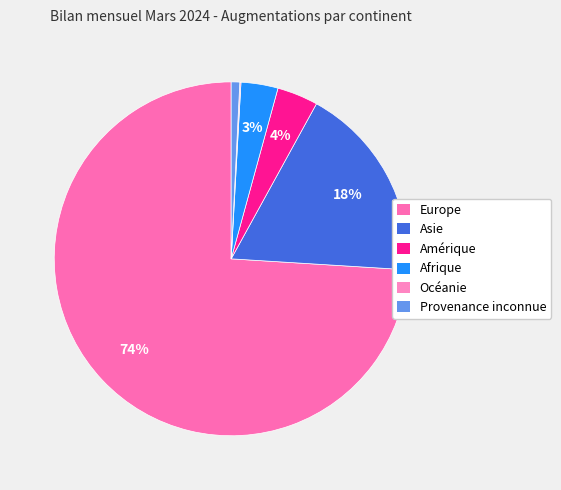

How much of the chart is everything except Océanie?

99.9%